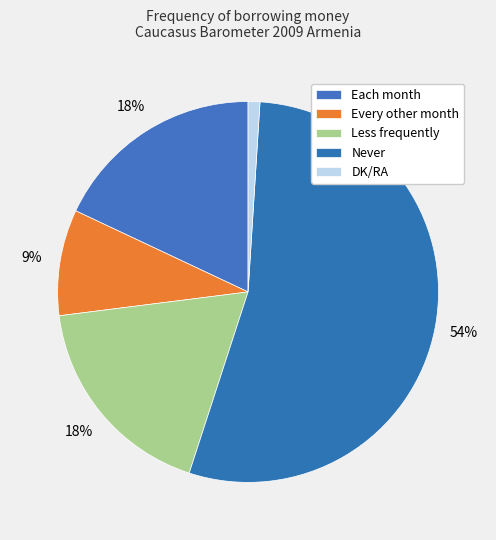

Is it true that Never is 61% of the pie?

False